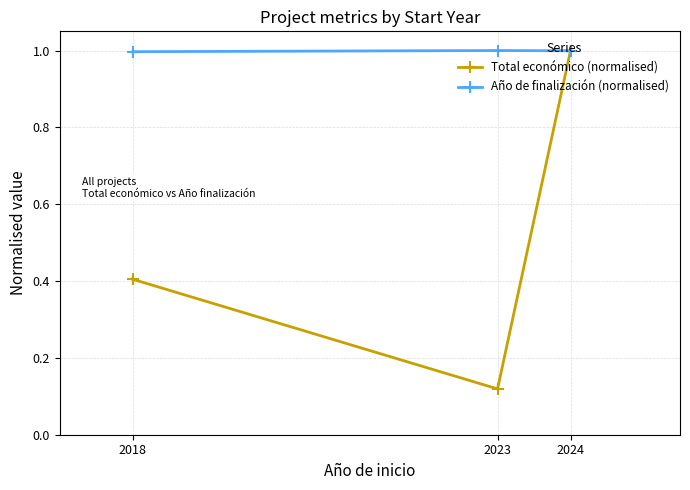

At which category does the chart reach its minimum across all series?

2023